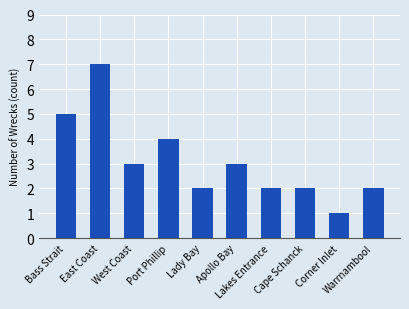

What is the change in value from Apollo Bay to Warrnambool?

-1